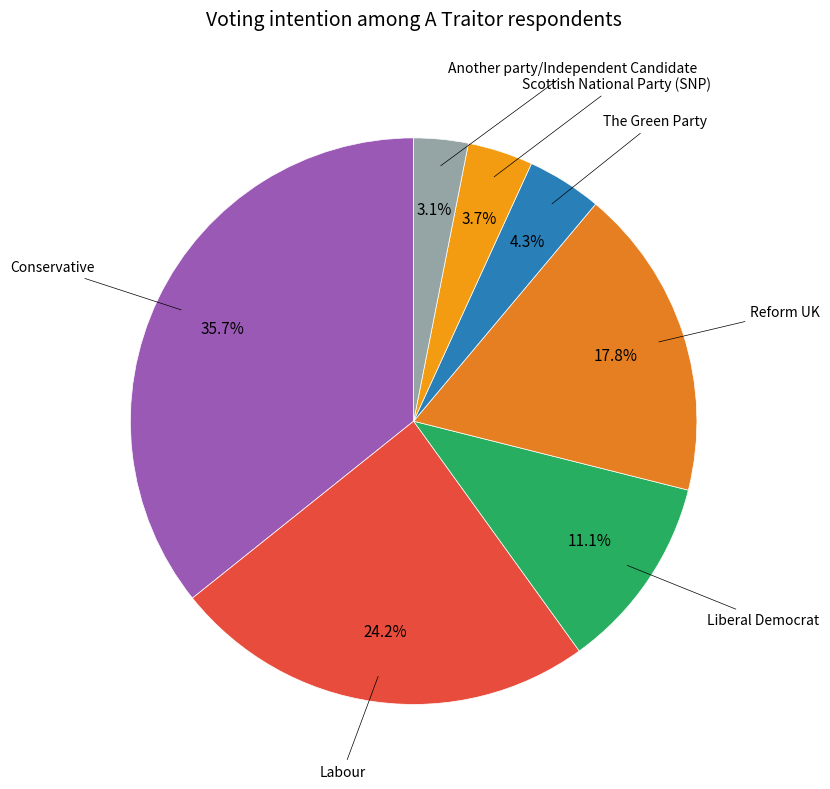

Does any single category account for the majority?

No